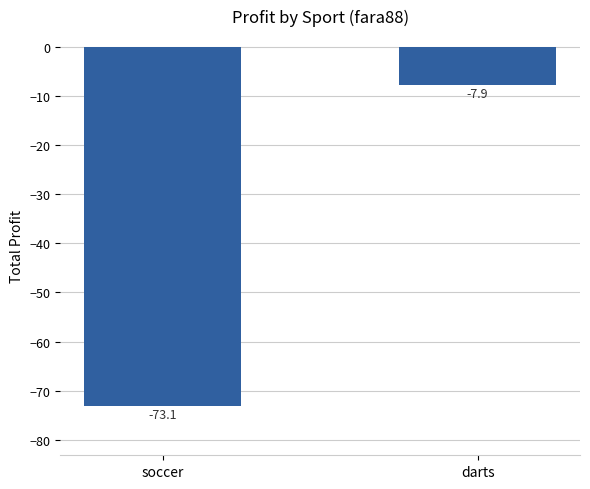

What is the greatest value displayed?

-7.9